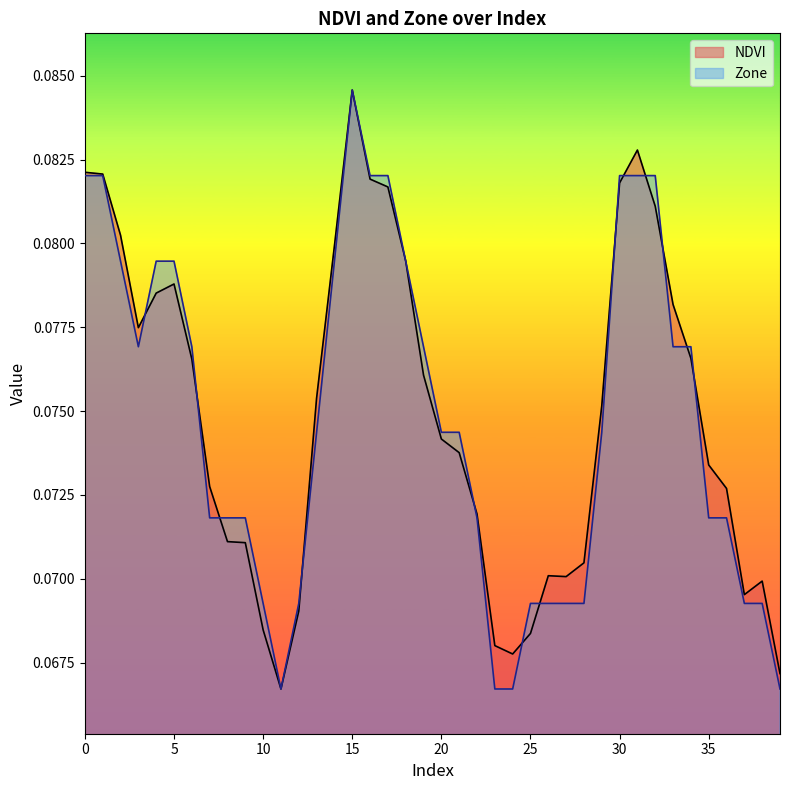

What is the highest value of the NDVI series?

0.1